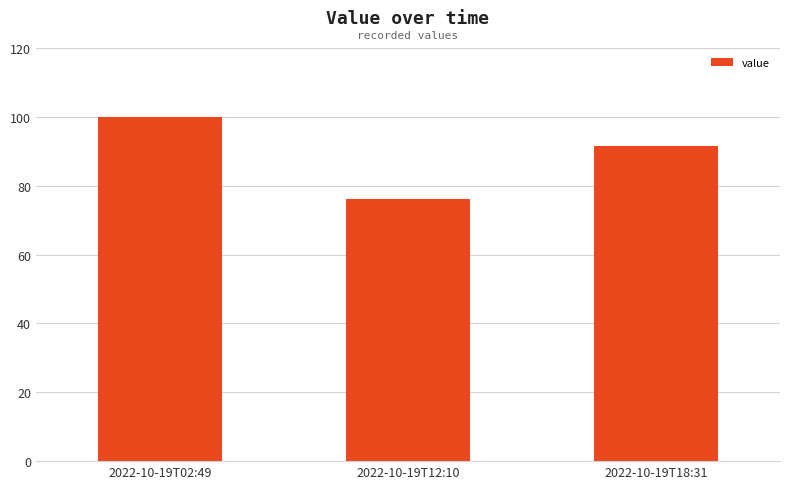

What is the greatest value displayed?

100.0